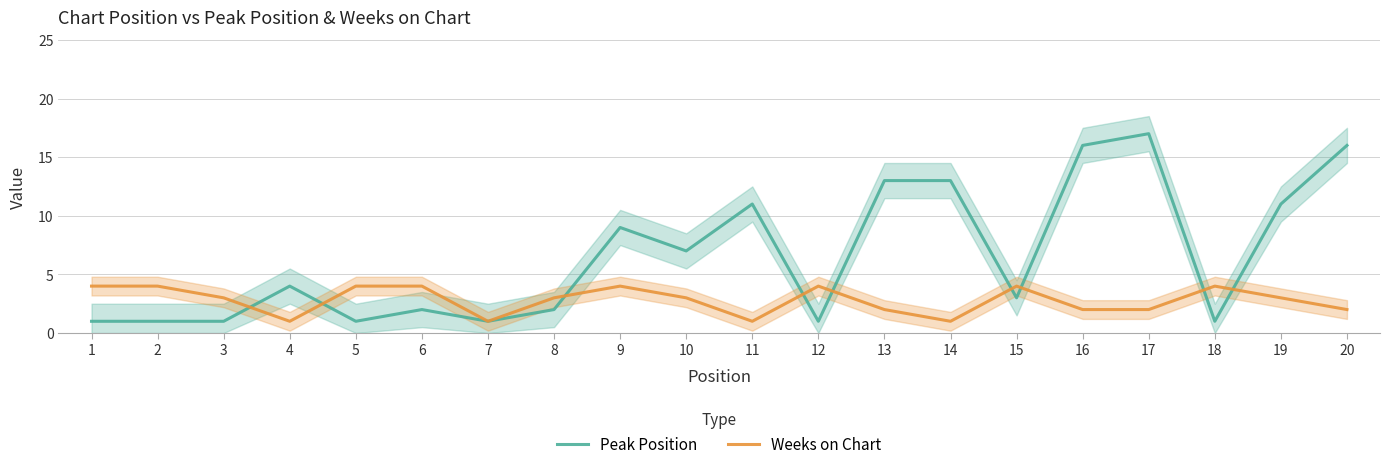

Where is Peak Position nearest to the value 9?

9